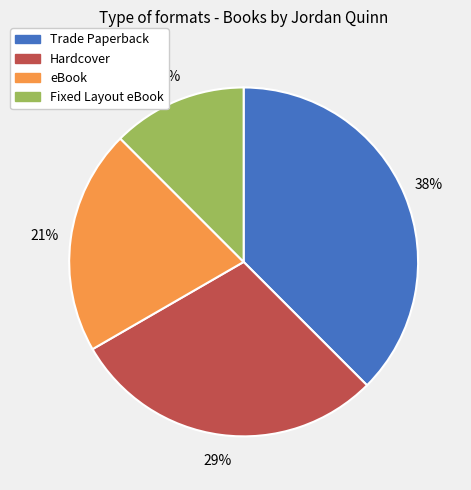

Which slice is the smallest?

Fixed Layout eBook